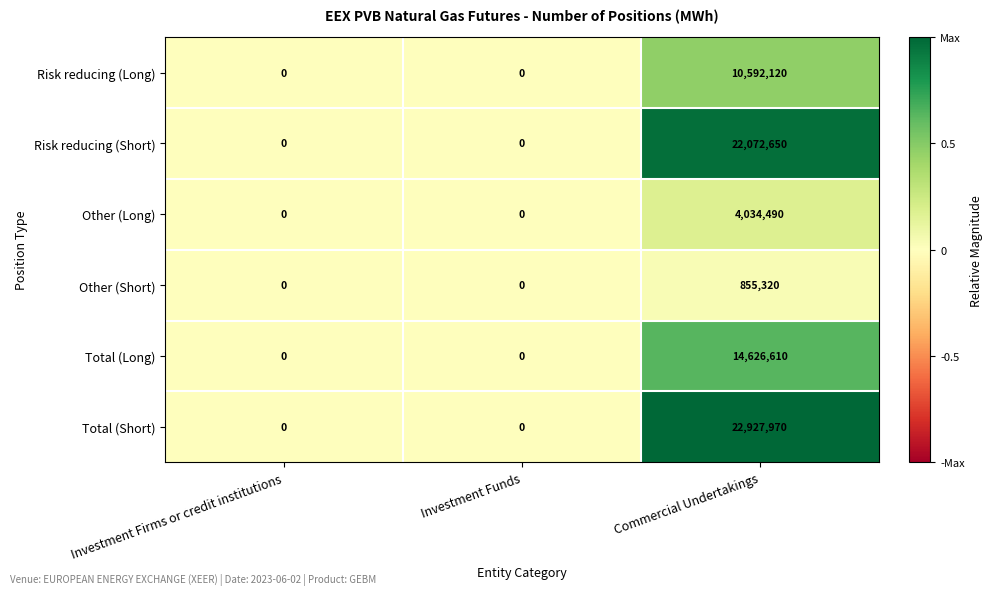

True or false: Other (Long) has a value of 4034490 at Commercial Undertakings.

True